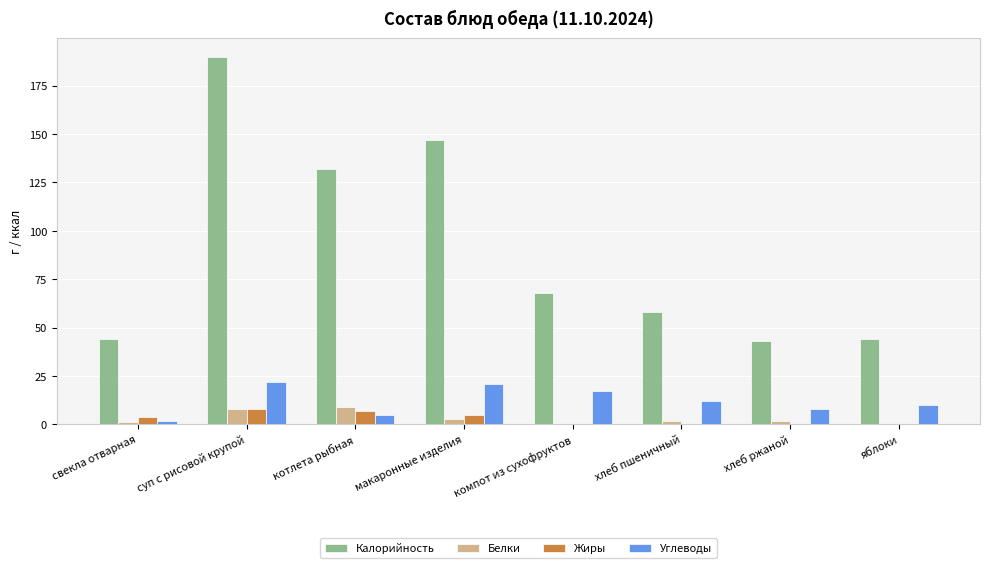

Count the number of categories in the chart.

8